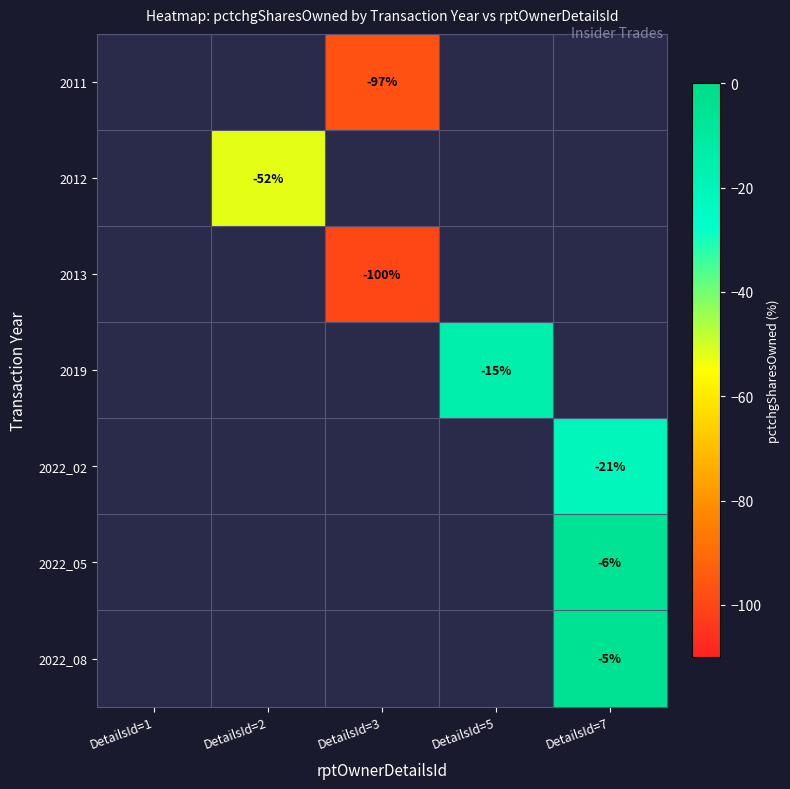

True or false: 2013 has a value of -149 at DetailsId=3.

False